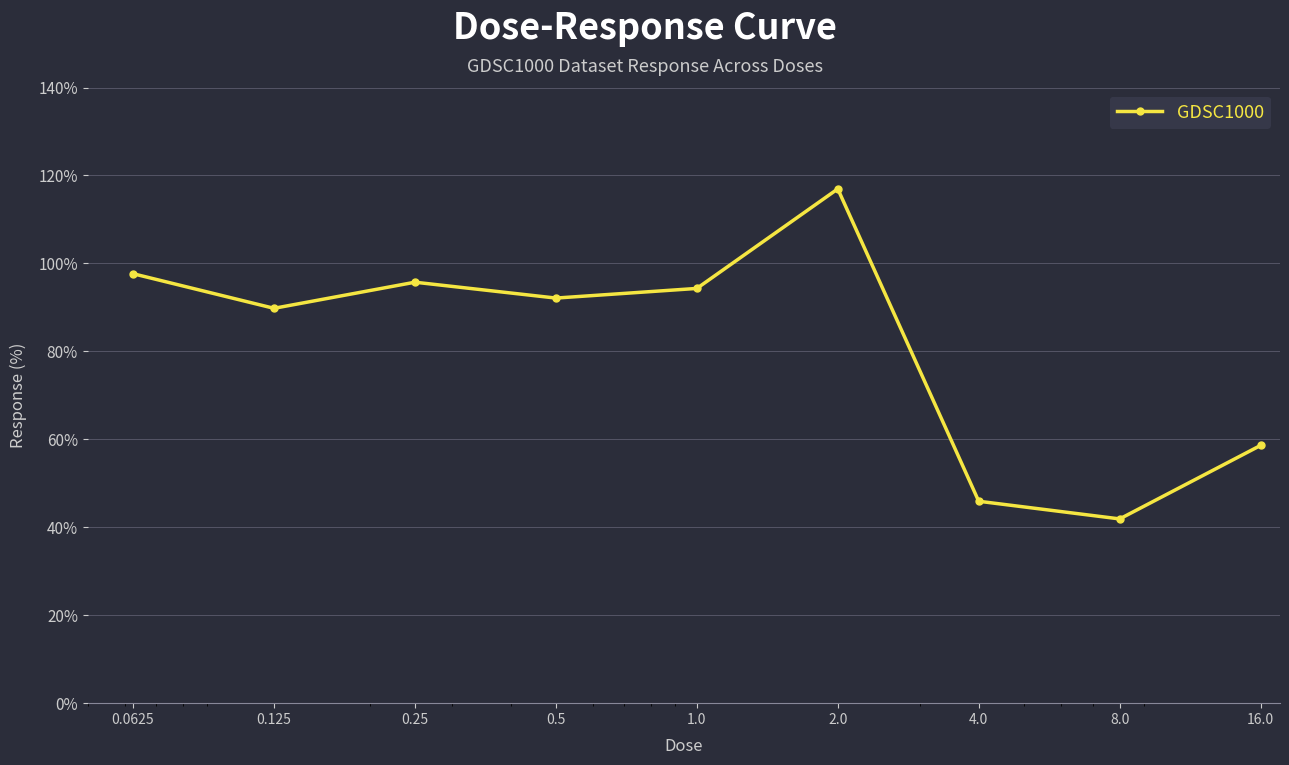

Count the number of values greater than 92.

5